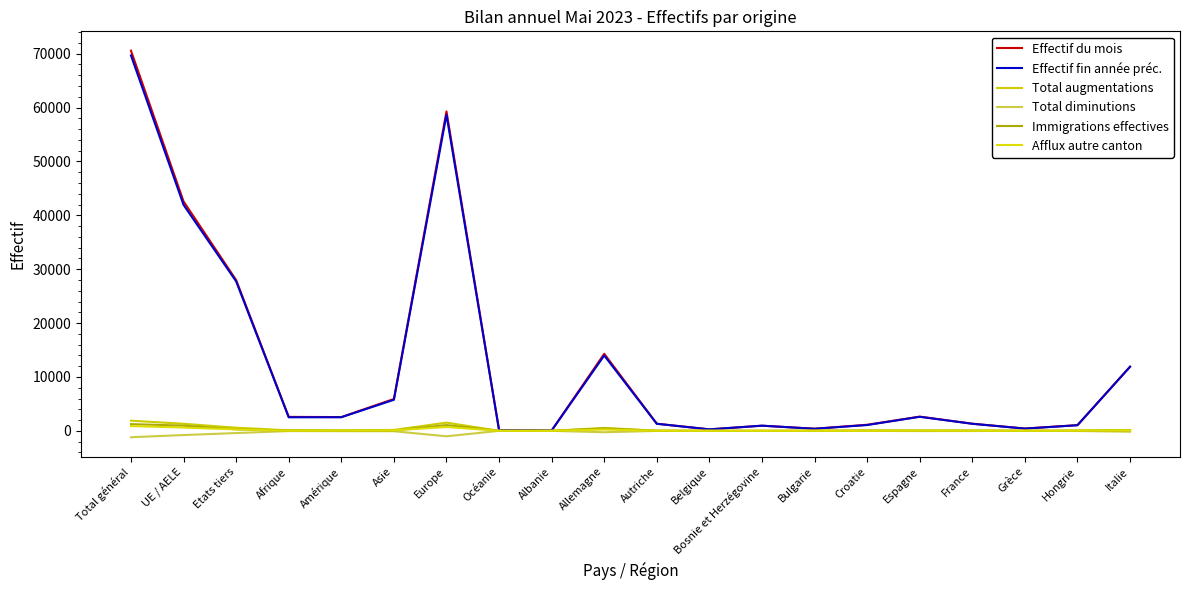

What is the difference between the second highest and minimum values in the Immigrations effectives series?

1071